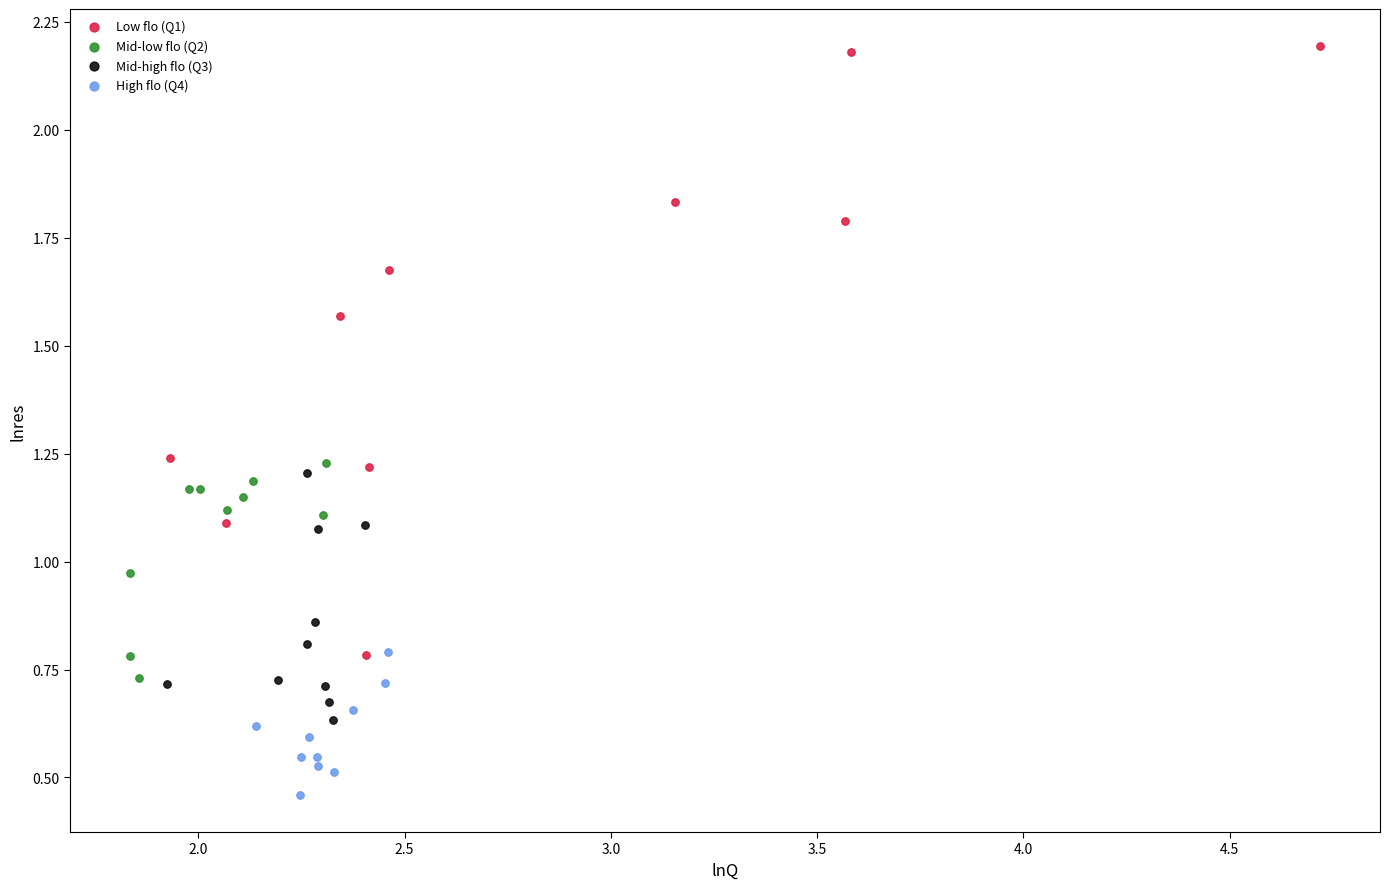

Which series reaches the minimum Y coordinate?

High flo (Q4)